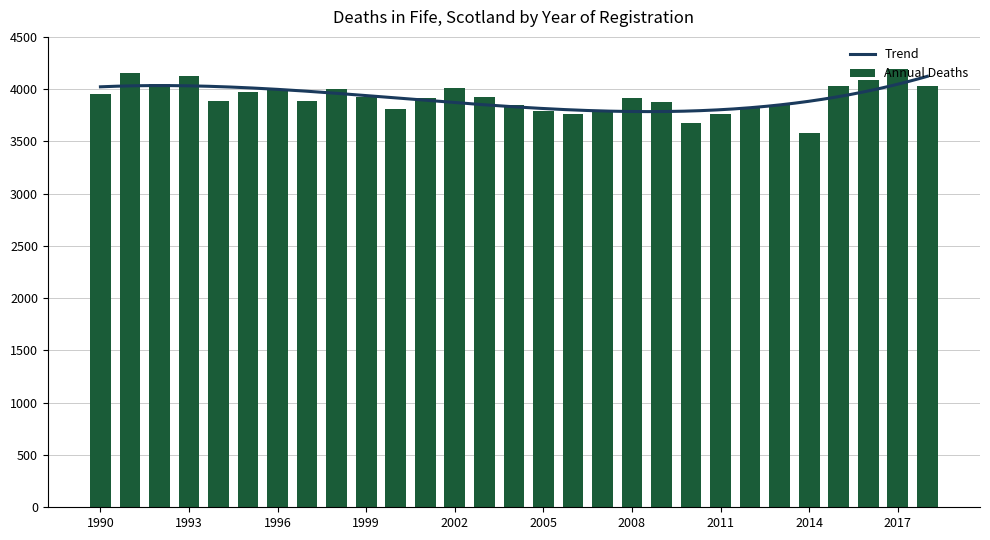

Reading right to left, list all the values displayed in this chart.

4028	4189	4091	4027	3577	3845	3832	3759	3673	3874	3916	3780	3759	3788	3851	3927	4012	3918	3809	3924	3998	3889	3992	3973	3890	4126	4051	4158	3952